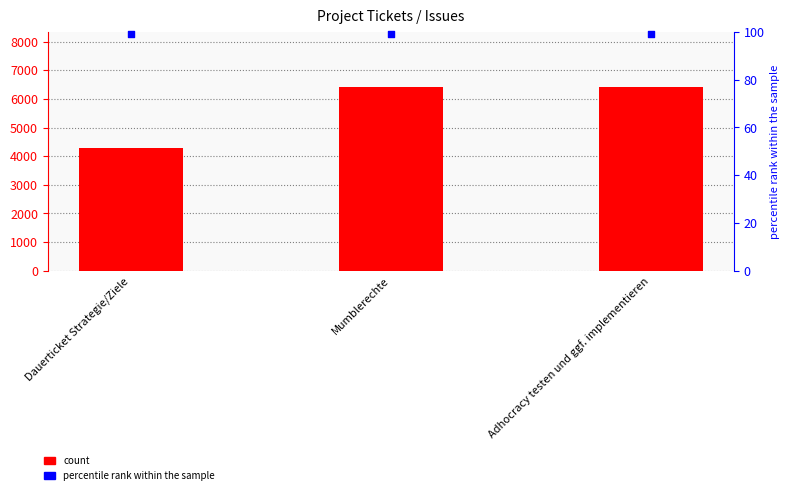

At which category is the sum across all series the highest?

Adhocracy testen und ggf. implementieren